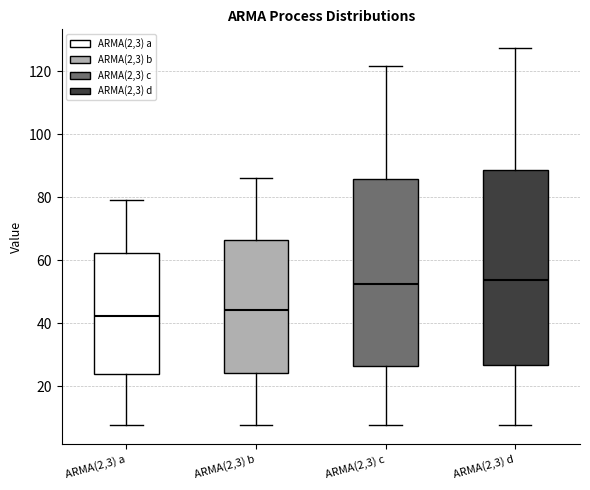

Where does the lower whisker of the box for ARMA(2,3) c end on the y-axis? The values are not printed on the chart, so give them approximately, as read against the axis.

8